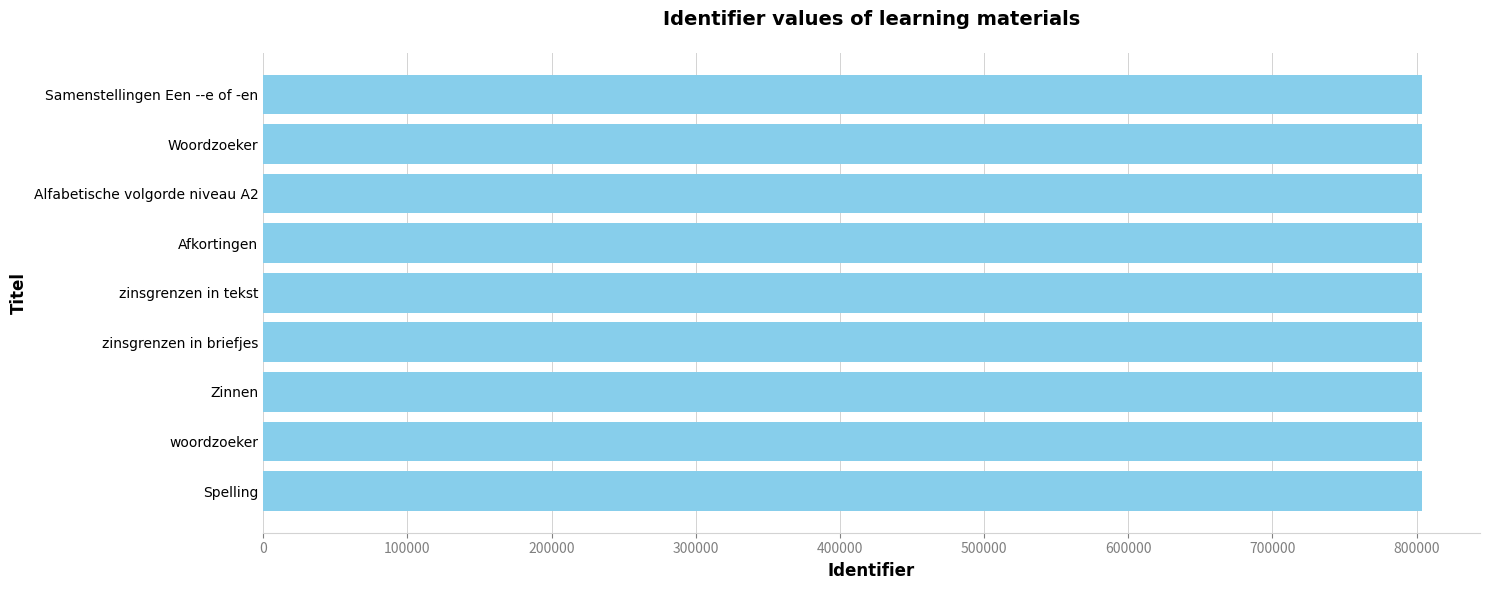

Approximately how many times larger is the value at Woordzoeker compared to Samenstellingen Een --e of -en?

1.0